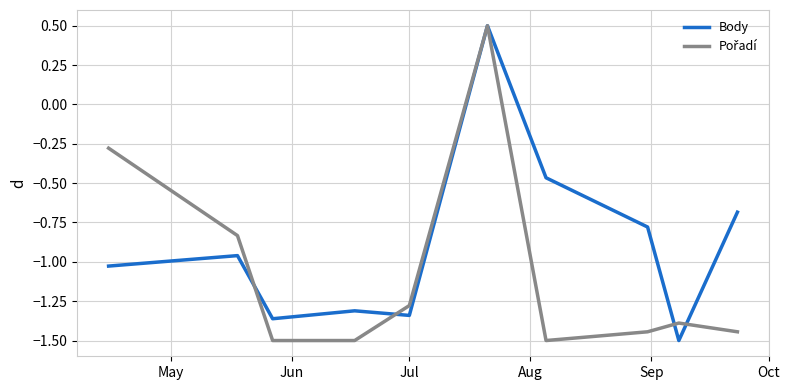

What is the lowest value of the Body series?

-1.5